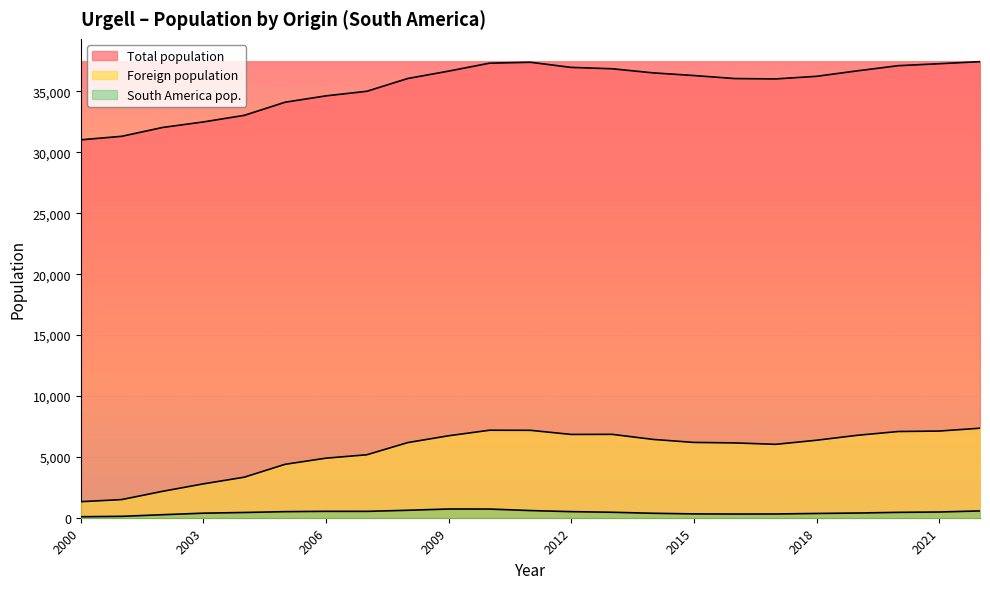

The value of Total population at 2019 is 22460. True or false?

False